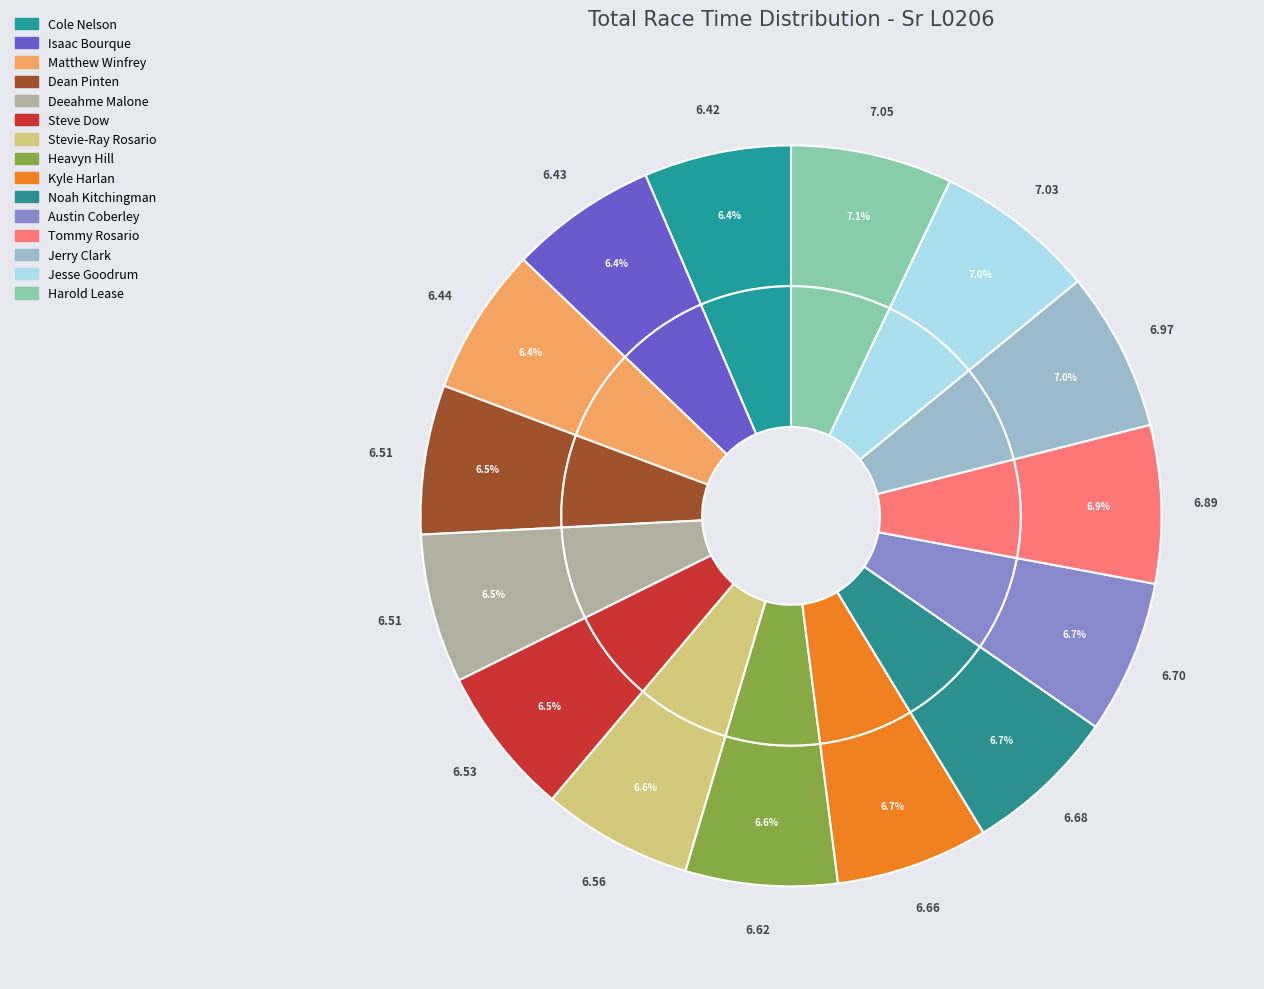

Rank the categories by value from highest to lowest.

Harold Lease, Jesse Goodrum, Jerry Clark, Tommy Rosario, Austin Coberley, Noah Kitchingman, Kyle Harlan, Heavyn Hill, Stevie-Ray Rosario, Steve Dow, Deeahme Malone, Dean Pinten, Matthew Winfrey, Isaac Bourque, Cole Nelson